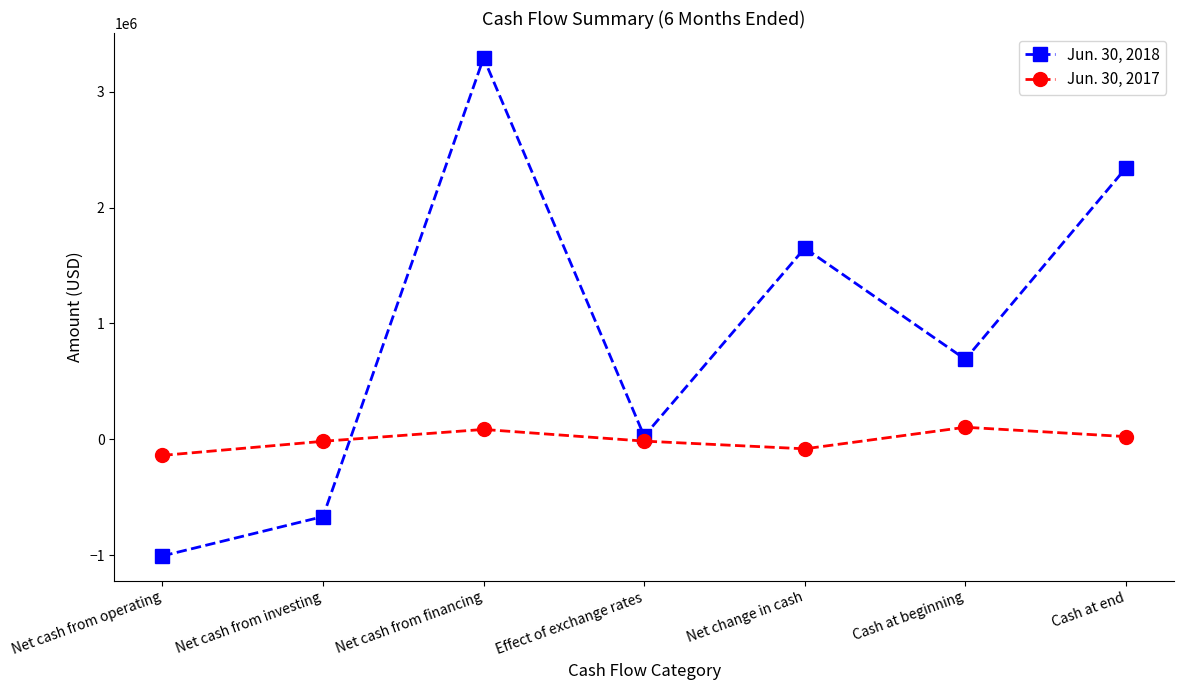

After their last crossing, which series has the higher values: Jun. 30, 2017 or Jun. 30, 2018?

Jun. 30, 2018